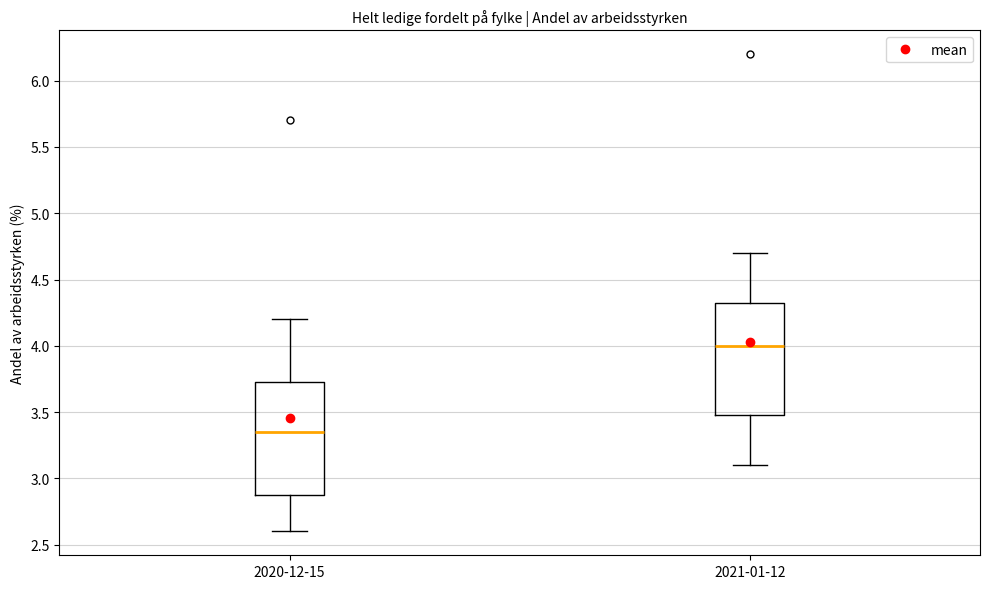

Where is the upper edge of the box for 2020-12-15 on the y-axis? The values are not printed on the chart, so give them approximately, as read against the axis.

3.75